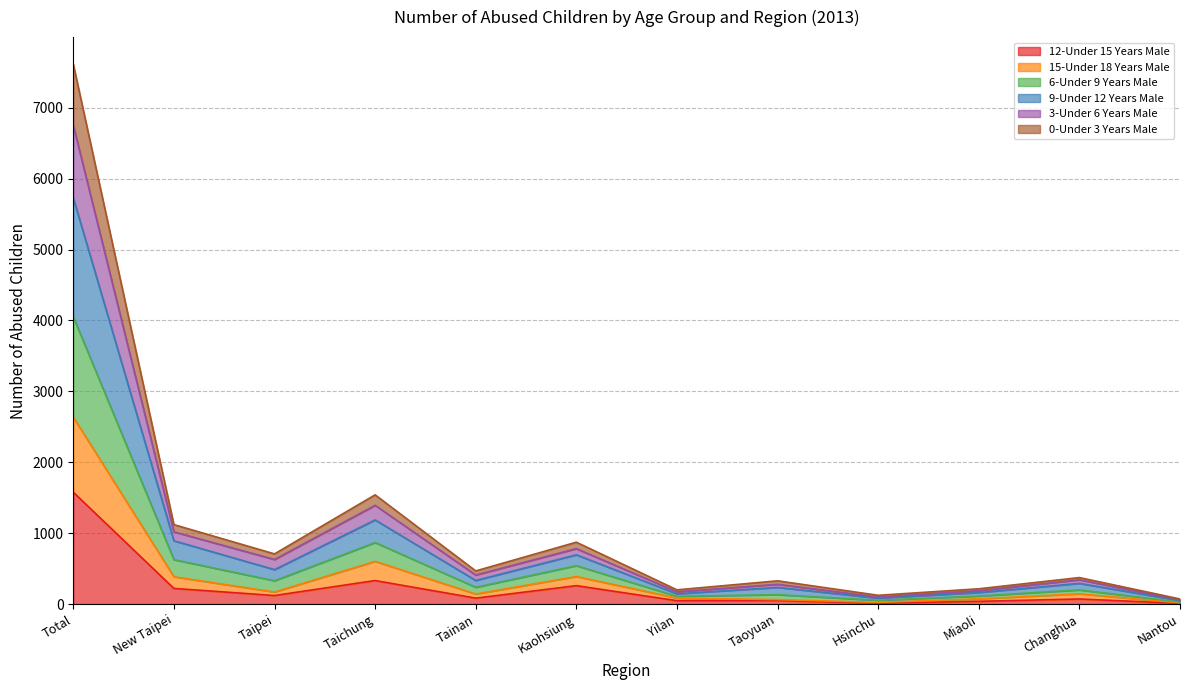

The value of 9-Under 12 Years Male at Changhua is 472. True or false?

False